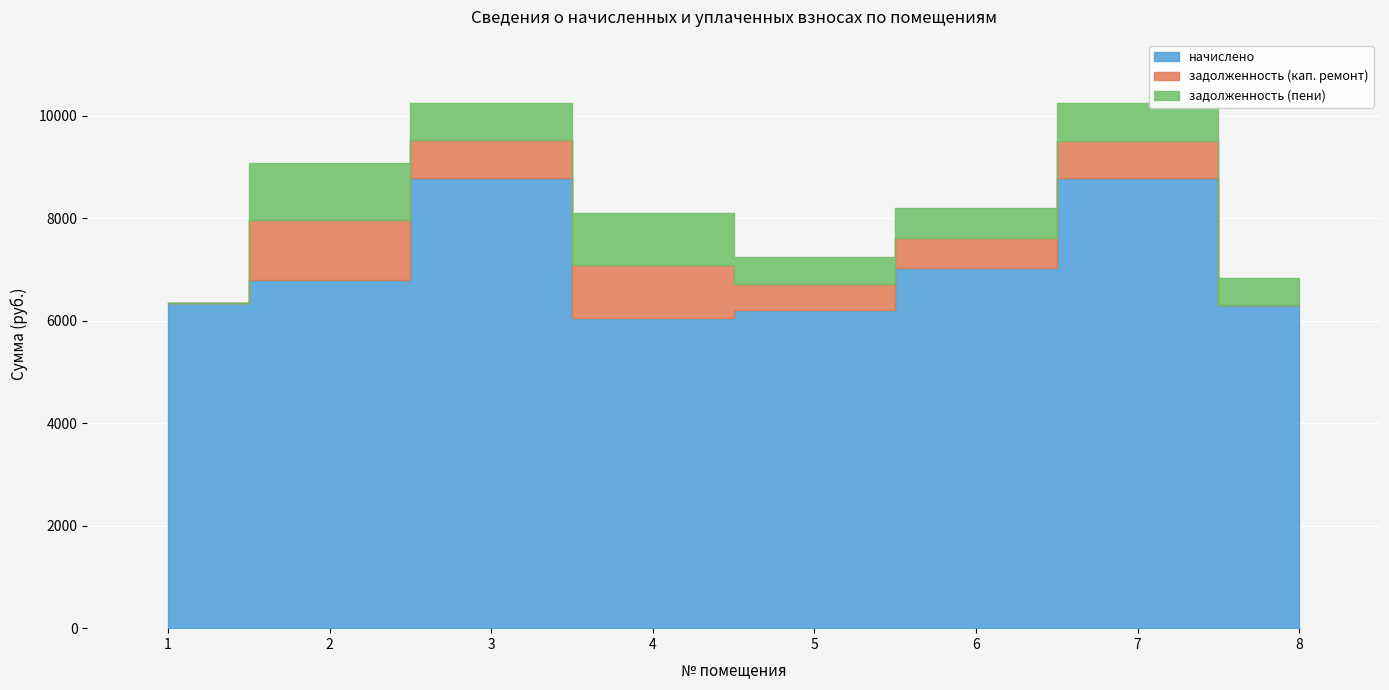

True or false: задолженность (кап. ремонт) and начислено intersect in this chart.

False